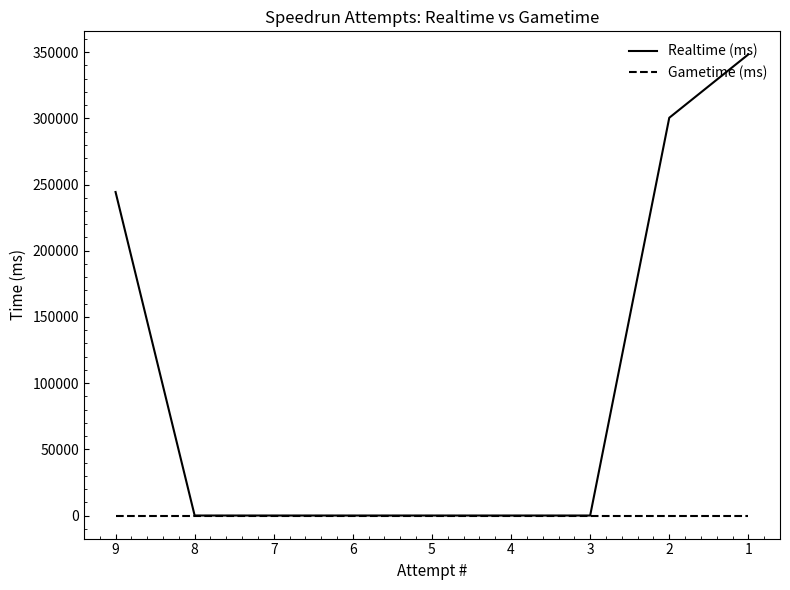

Which category has the highest value across all series?

1